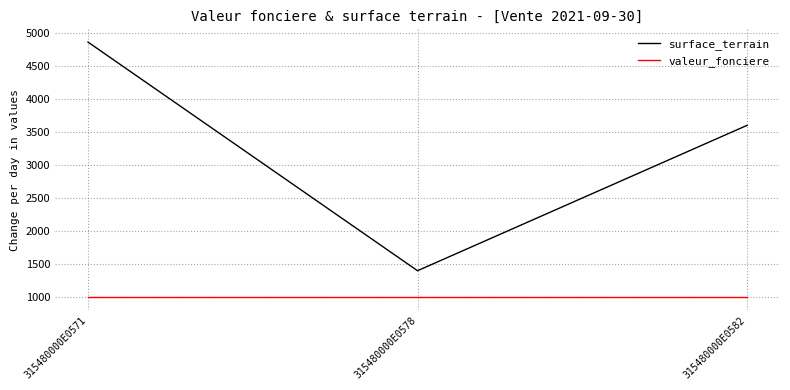

Rank the series by their maximum value, from lowest to highest.

valeur_fonciere, surface_terrain